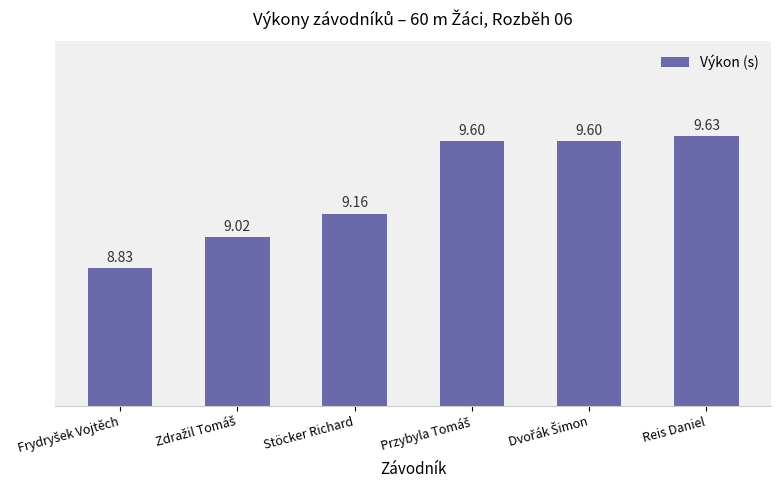

What is the difference between the maximum and minimum values?

0.8